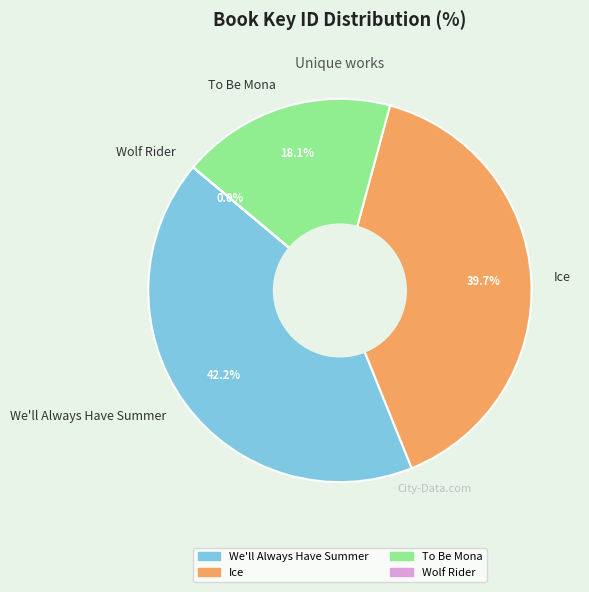

To the nearest percent, what is the difference between the To Be Mona and We'll Always Have Summer slice percentages?

24%